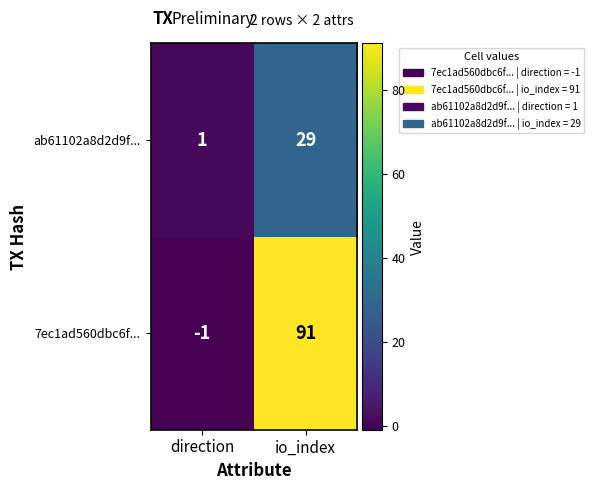

Between direction and io_index, which series saw the biggest shift?

7ec1ad560dbc6f...